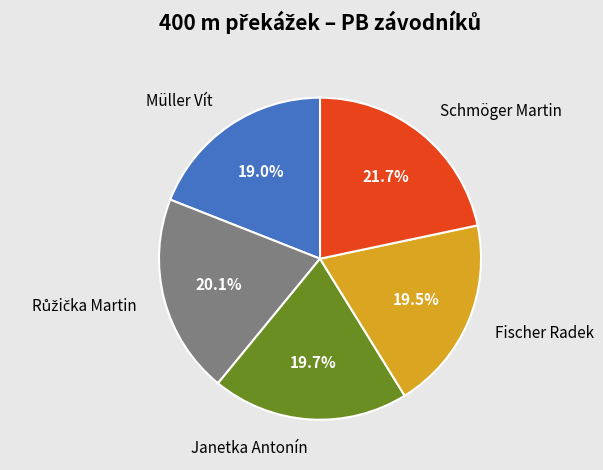

What percentage is the Müller Vít slice, to the nearest percent?

19%